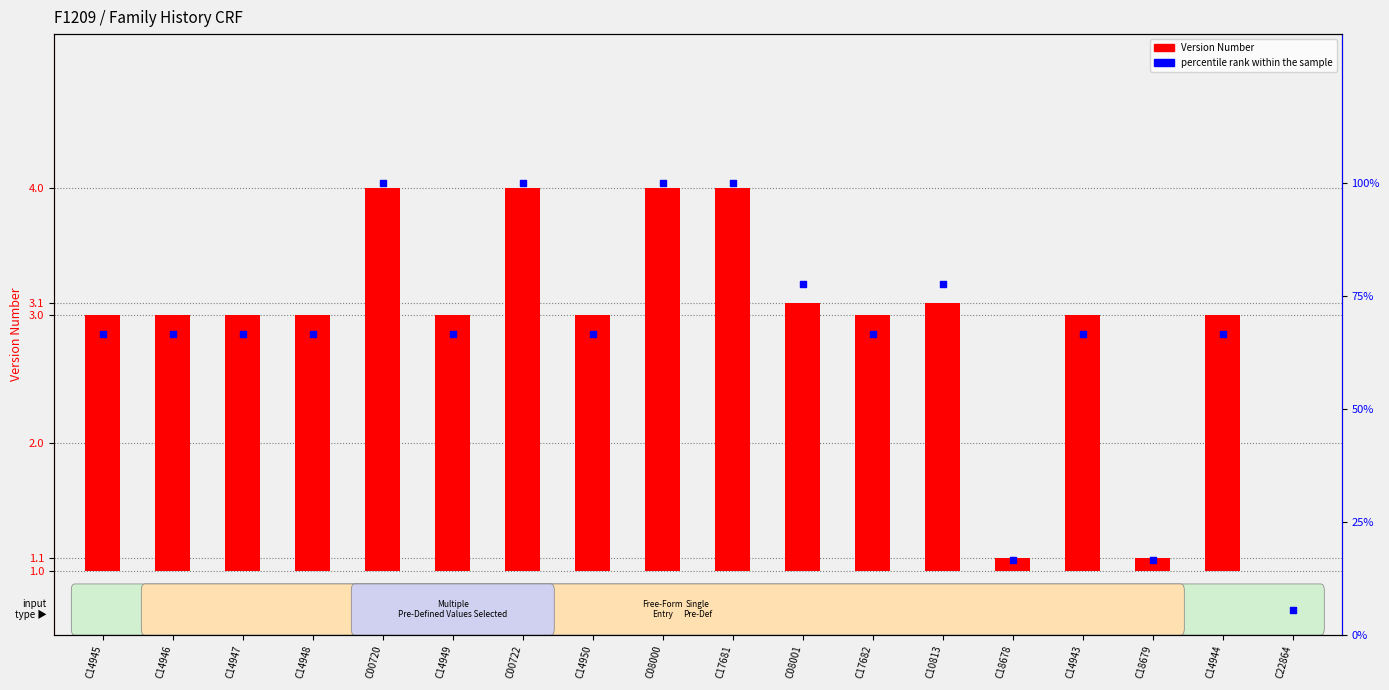

Which series has the largest Y range (max minus min)?

percentile rank within the sample